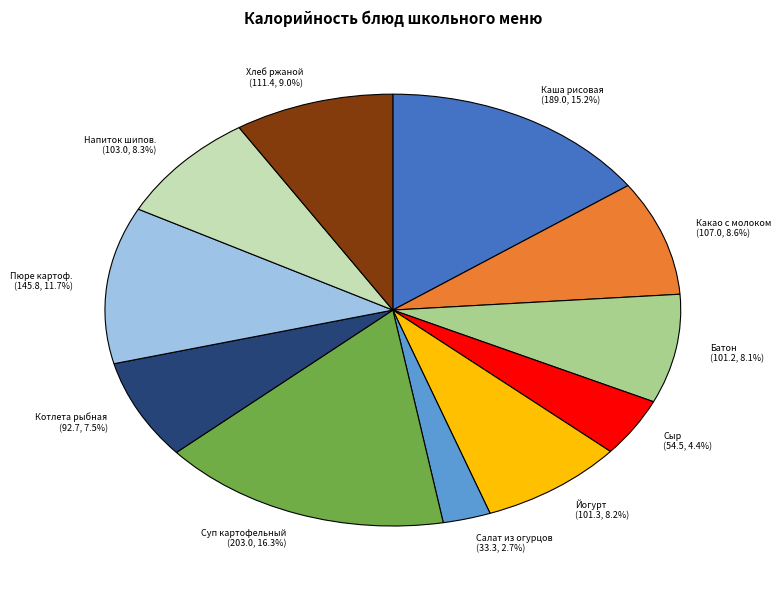

Rank the categories by value from highest to lowest.

Суп картофельный (203.0, 16.3%), Каша рисовая (189.0, 15.2%), Пюре картоф. (145.8, 11.7%), Хлеб ржаной (111.4, 9.0%), Какао с молоком (107.0, 8.6%), Напиток шипов. (103.0, 8.3%), Йогурт (101.3, 8.2%), Батон (101.2, 8.1%), Котлета рыбная (92.7, 7.5%), Сыр (54.5, 4.4%), Салат из огурцов (33.3, 2.7%)